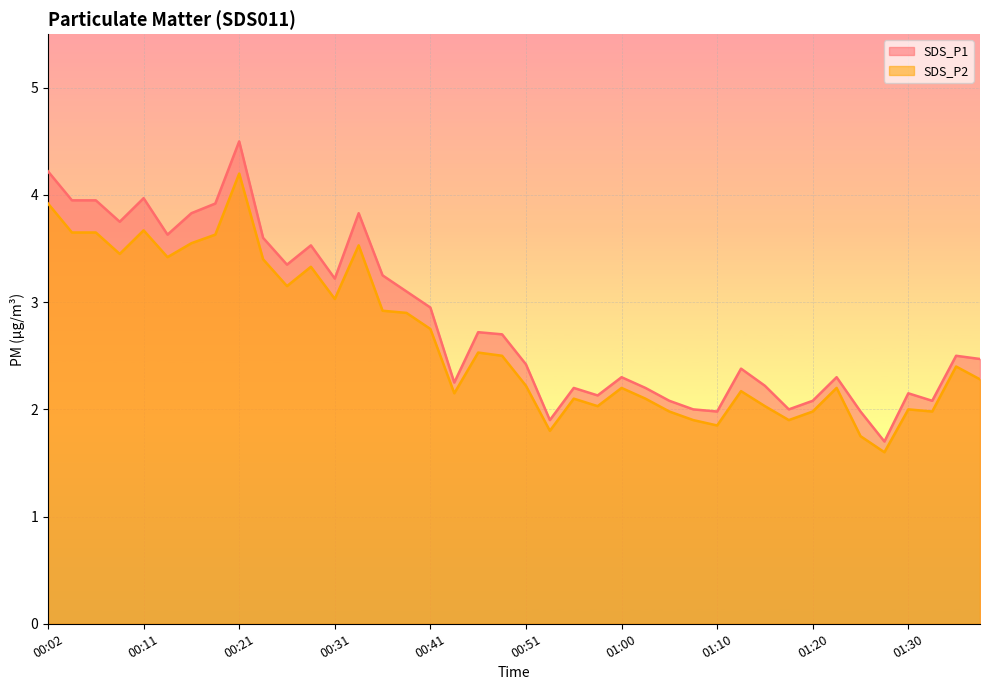

Rank the categories by SDS_P1 value from highest to lowest.

00:21, 00:02, 00:11, 00:04, 00:07, 00:19, 00:16, 00:33, 00:09, 00:14, 00:24, 00:29, 00:26, 00:36, 00:31, 00:38, 00:41, 00:46, 00:48, 01:35, 01:38, 00:51, 01:13, 01:00, 01:23, 00:43, 01:15, 00:55, 01:03, 01:30, 00:58, 01:05, 01:20, 01:33, 01:08, 01:18, 01:10, 01:25, 00:53, 01:28